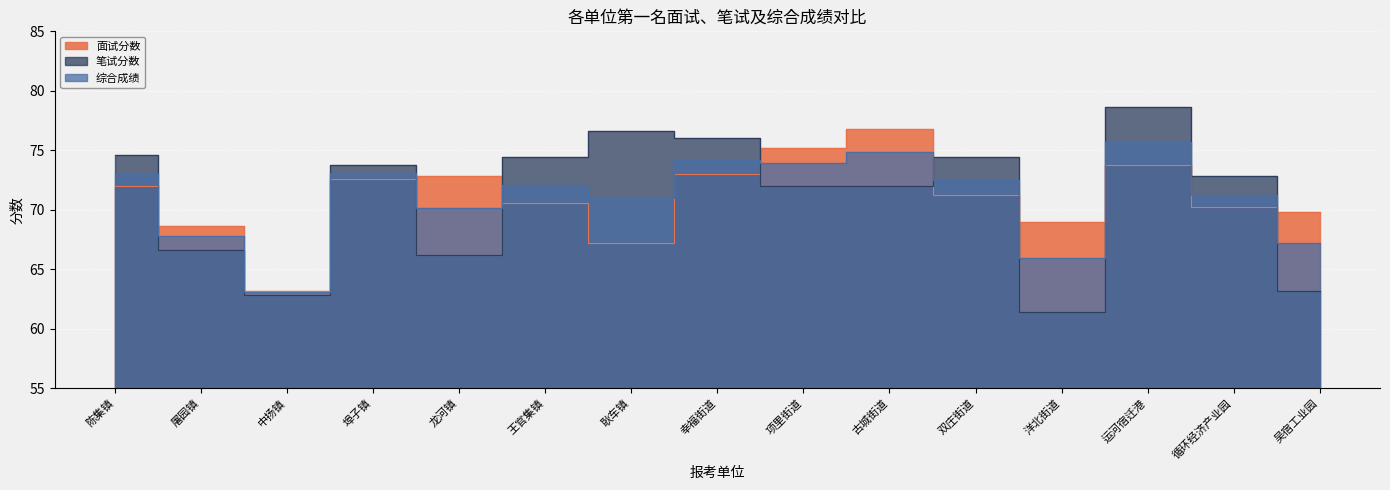

Which series has the widest spread of values?

笔试分数